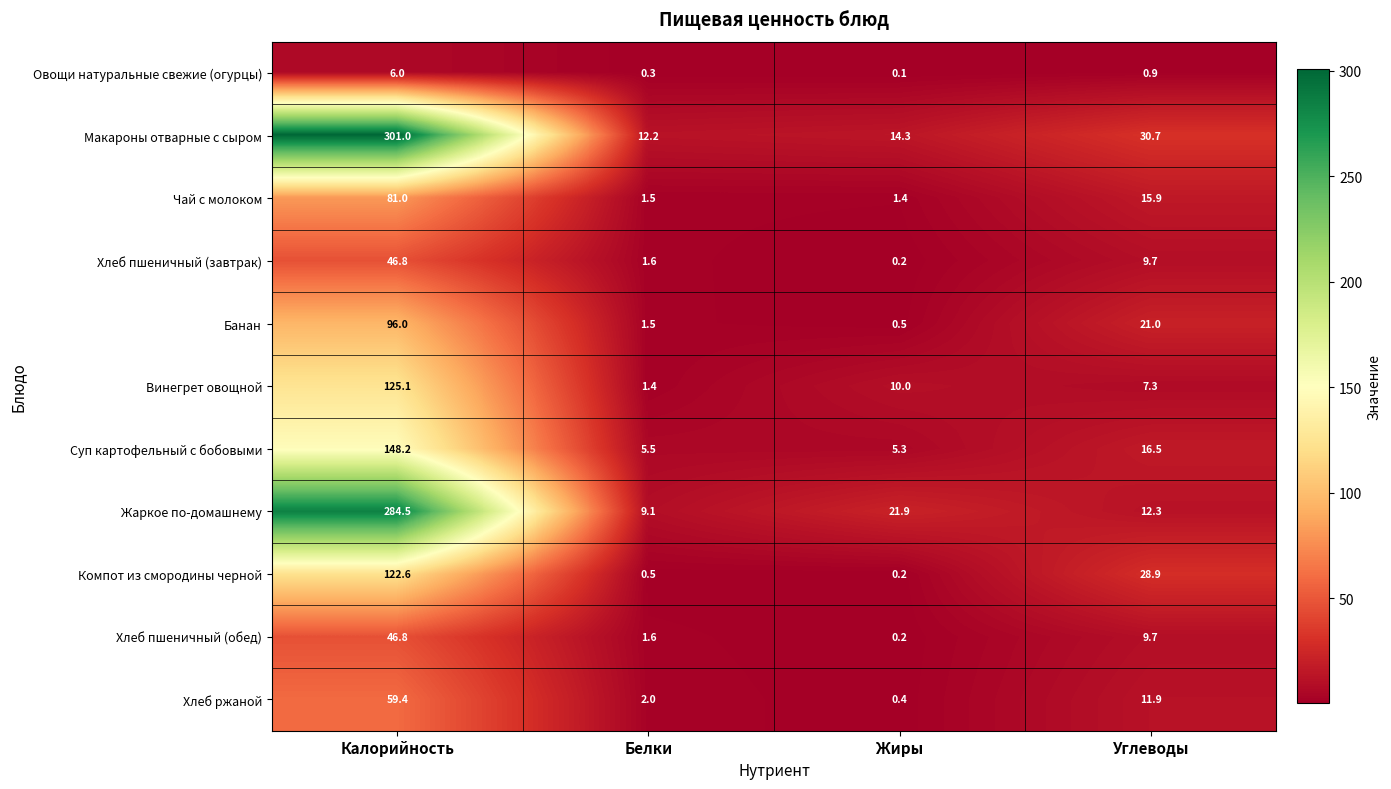

The value of Чай с молоком at Белки is 1.5. True or false?

True